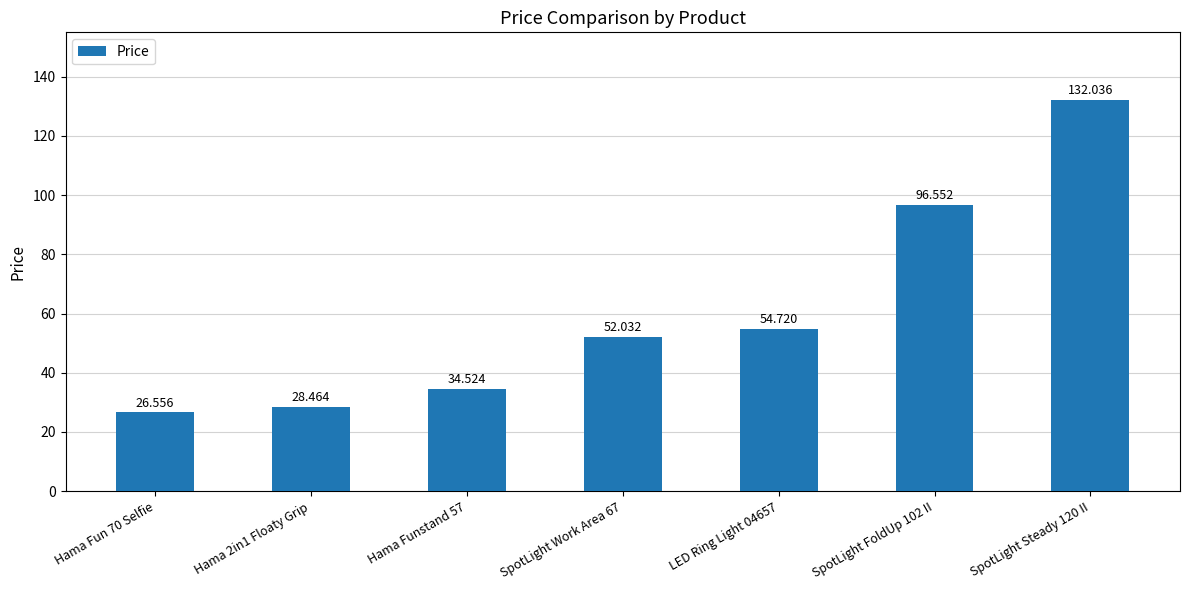

What is the label of the 6th bar from the left?

SpotLight FoldUp 102 II